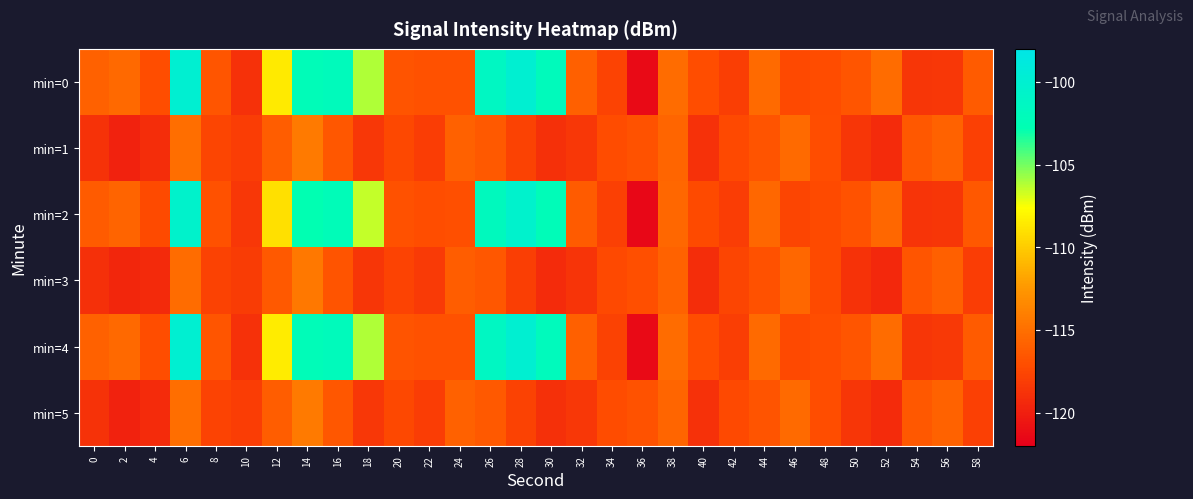

How many distinct data groups are displayed?

6